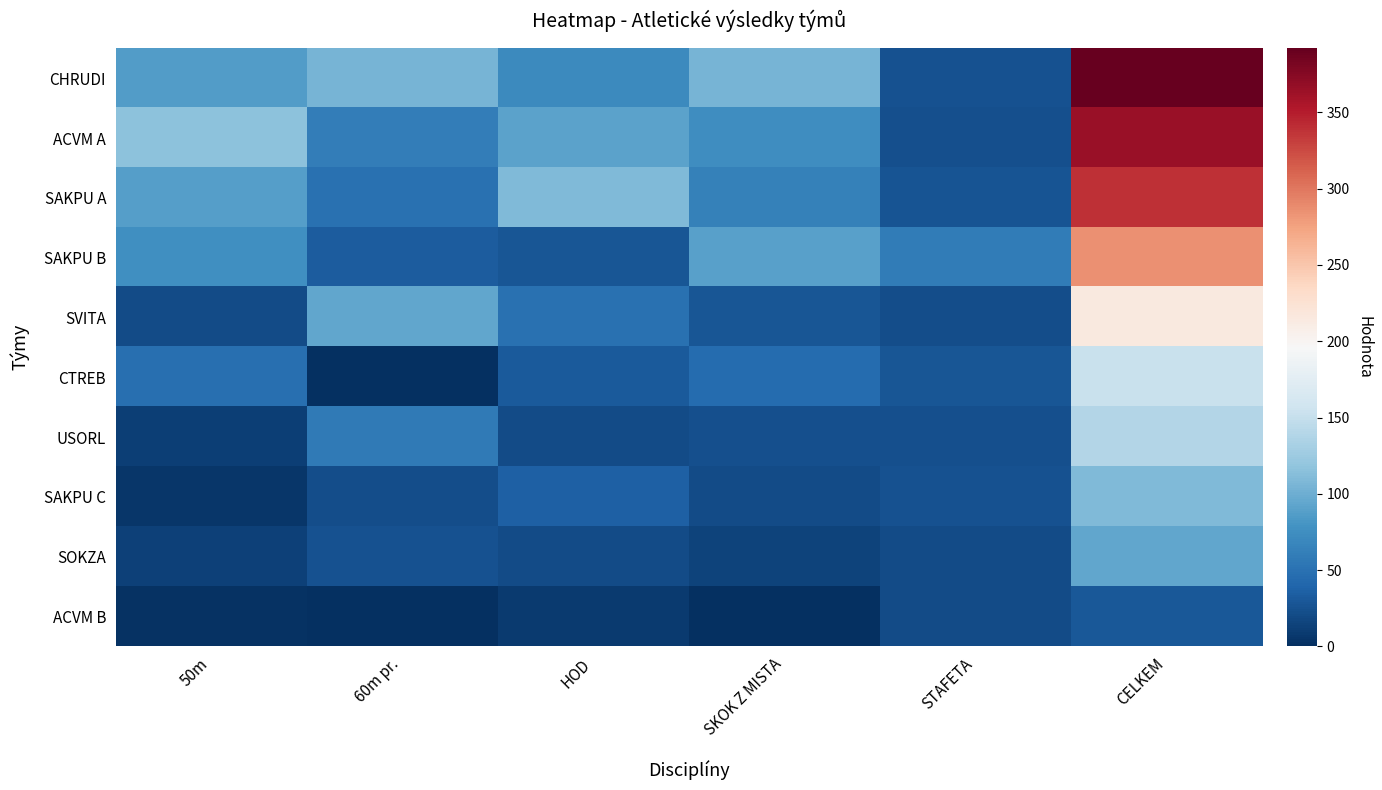

Reading left to right, what are all the values shown in this chart?

CHRUDI: 50m=86.0	60m pr.=104.5	HOD=71.0	SKOK Z MISTA=104.5	STAFETA=26.0	CELKEM=392.0
ACVM A: 50m=115.5	60m pr.=60.0	HOD=91.0	SKOK Z MISTA=75.0	STAFETA=23.0	CELKEM=364.5
SAKPU A: 50m=88.0	60m pr.=50.5	HOD=110.0	SKOK Z MISTA=64.0	STAFETA=27.0	CELKEM=339.5
SAKPU B: 50m=76.5	60m pr.=32.5	HOD=28.0	SKOK Z MISTA=89.0	STAFETA=59.0	CELKEM=285.0
SVITA: 50m=20.5	60m pr.=93.5	HOD=50.0	SKOK Z MISTA=28.5	STAFETA=22.0	CELKEM=214.5
CTREB: 50m=48.0	60m pr.=0.0	HOD=31.0	SKOK Z MISTA=44.5	STAFETA=29.0	CELKEM=152.5
USORL: 50m=11.0	60m pr.=57.5	HOD=21.0	SKOK Z MISTA=24.5	STAFETA=24.0	CELKEM=138.0
SAKPU C: 50m=6.0	60m pr.=21.5	HOD=36.0	SKOK Z MISTA=21.0	STAFETA=25.0	CELKEM=109.5
SOKZA: 50m=12.5	60m pr.=25.0	HOD=20.0	SKOK Z MISTA=15.0	STAFETA=21.0	CELKEM=93.5
ACVM B: 50m=2.0	60m pr.=0.0	HOD=8.0	SKOK Z MISTA=0.0	STAFETA=20.0	CELKEM=30.0